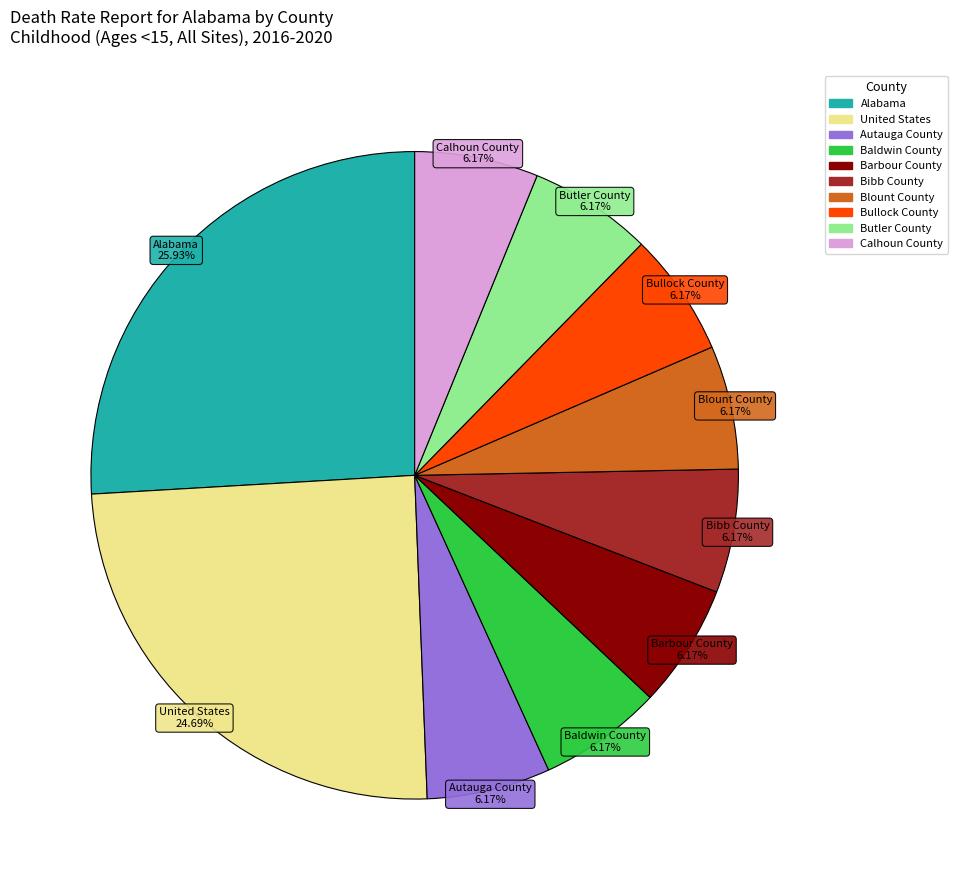

Which slice is the largest?

Alabama